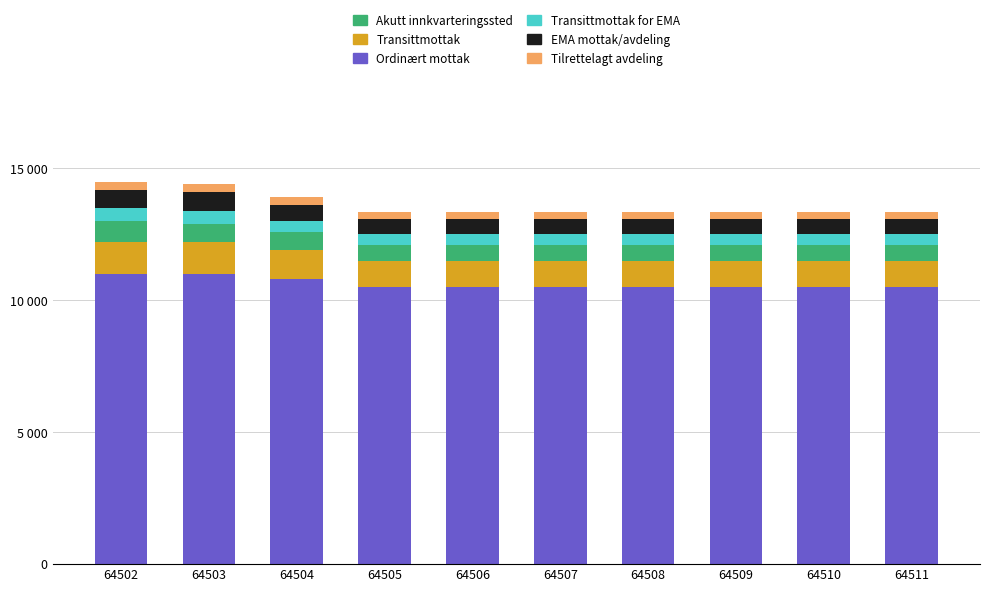

Are the bars horizontal?

No